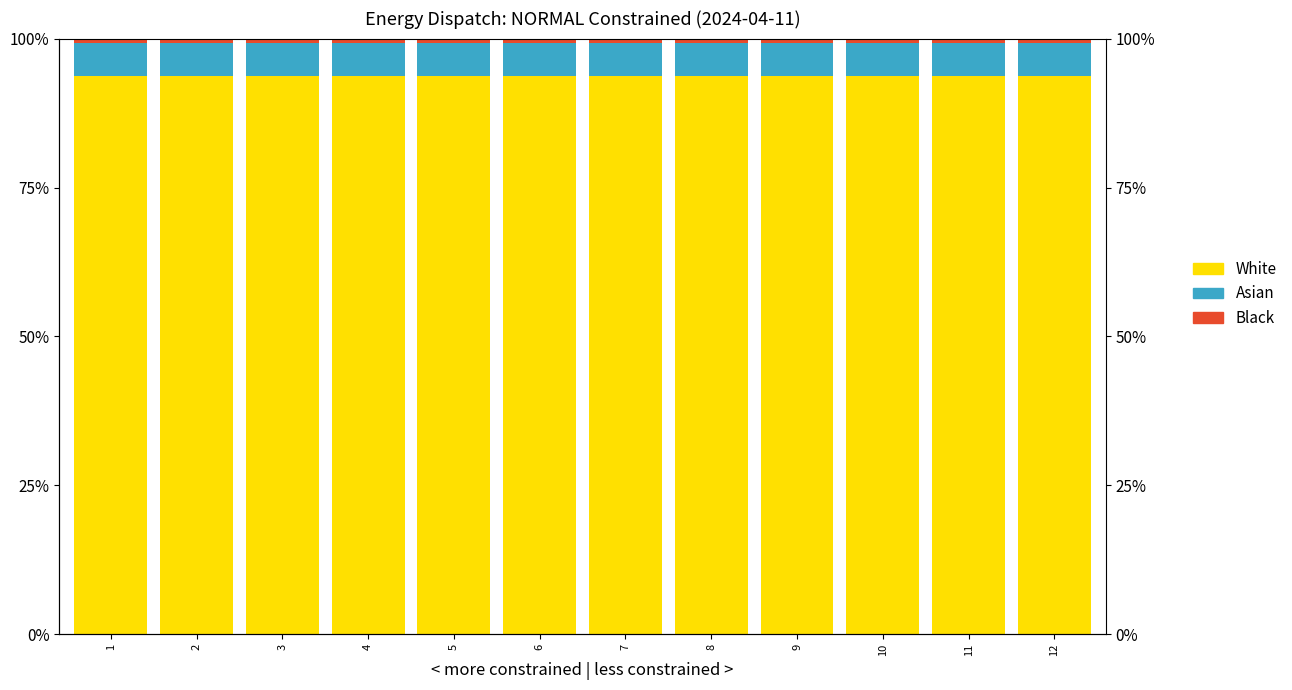

The value of Black at 10 is 0.7. True or false?

True